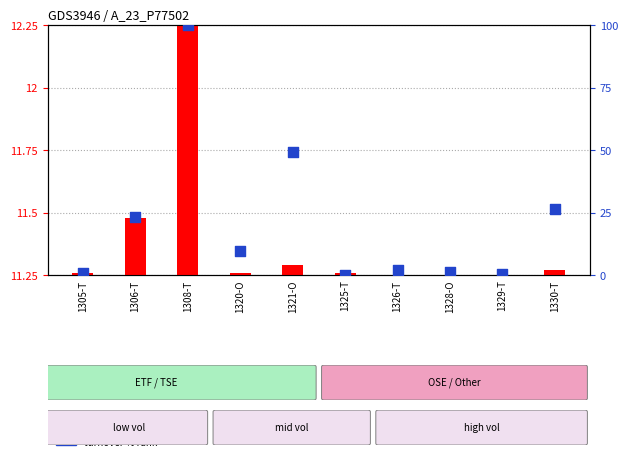

Is the value of turnover % rank at 1325-T greater than the value of volume (normalized) at 1321-O?

No